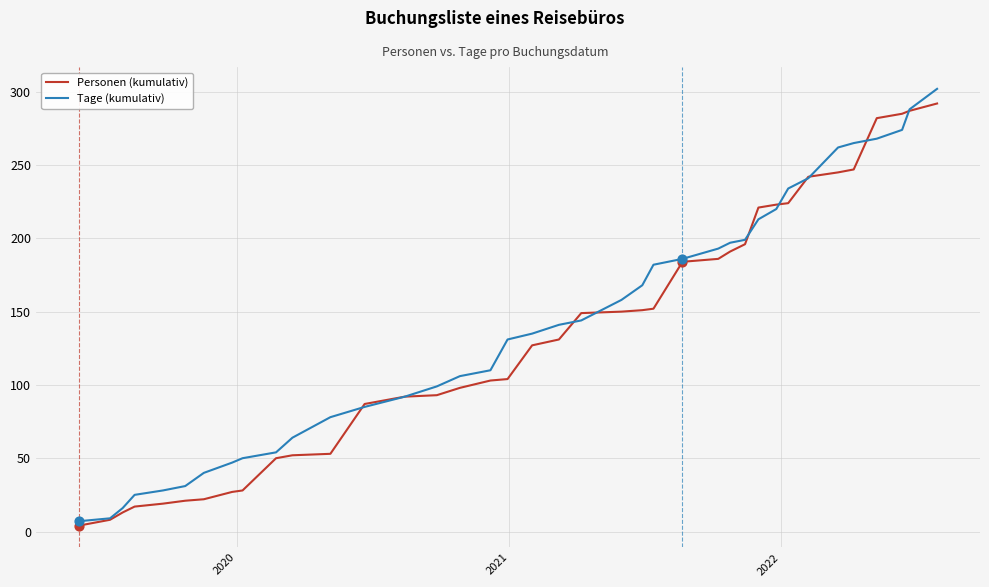

What is the maximum value for Personen (kumulativ)?

292